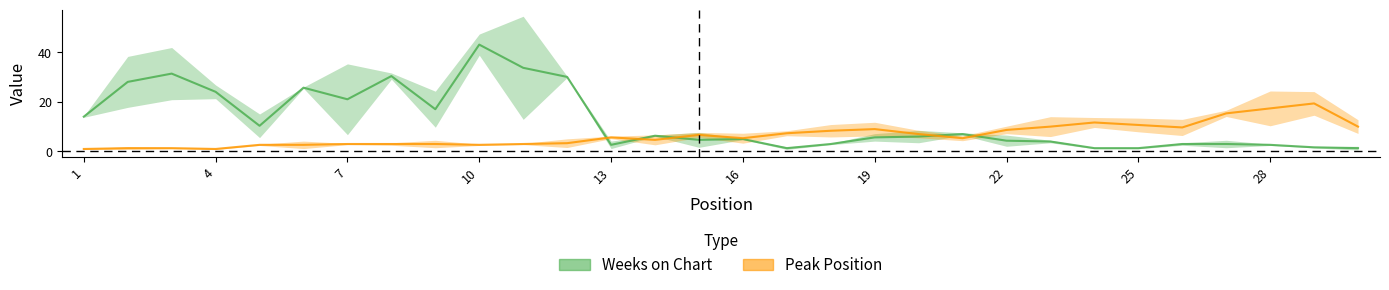

At which category does the chart reach its minimum across all series?

1